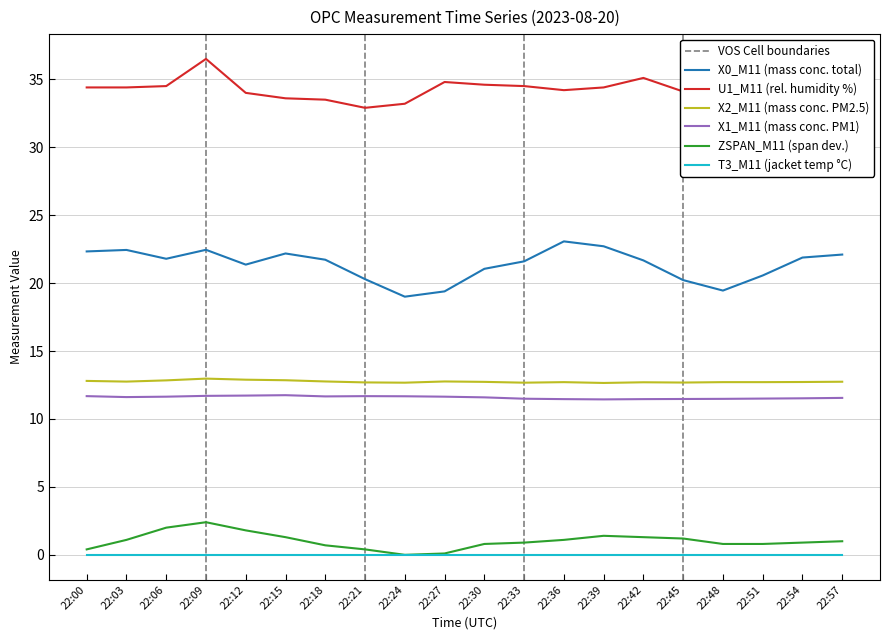

True or false: X2_M11 (mass conc. PM2.5) and X1_M11 (mass conc. PM1) cross at least once.

False